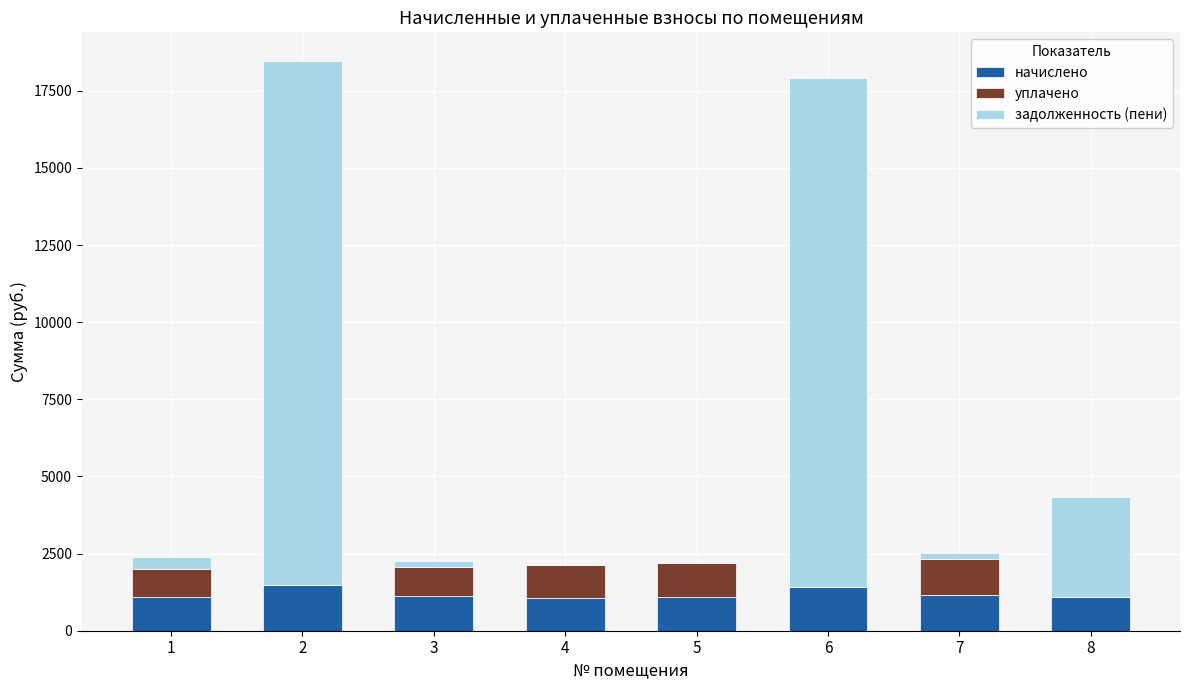

Are the bars grouped side by side (vs. stacked)?

No